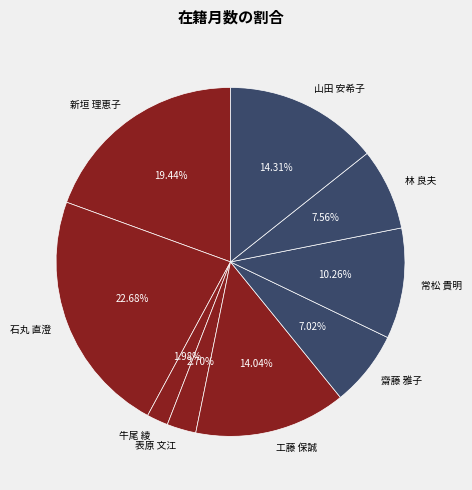

The 齋藤 雅子 slice represents 21% of the pie. True or false?

False